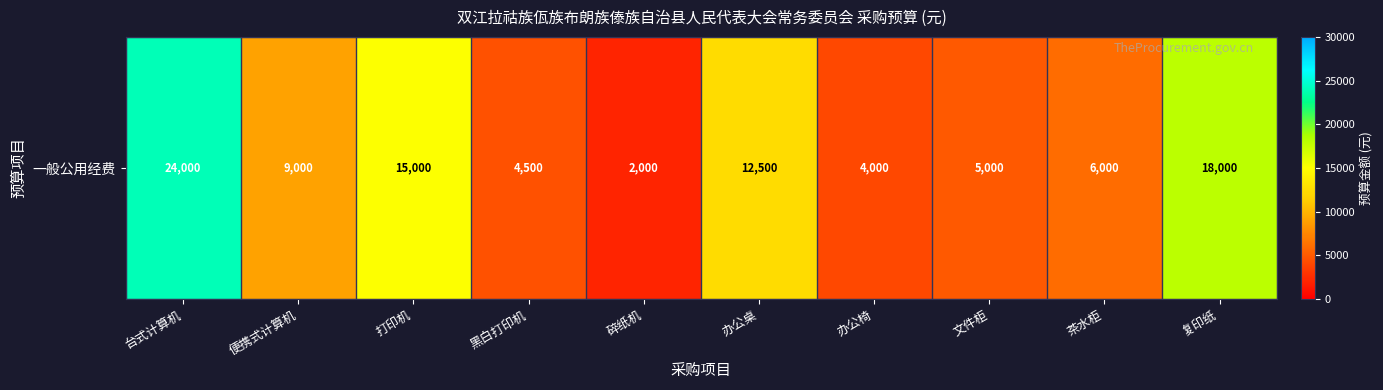

What value does the data have at 台式计算机, to the nearest 100?

24000